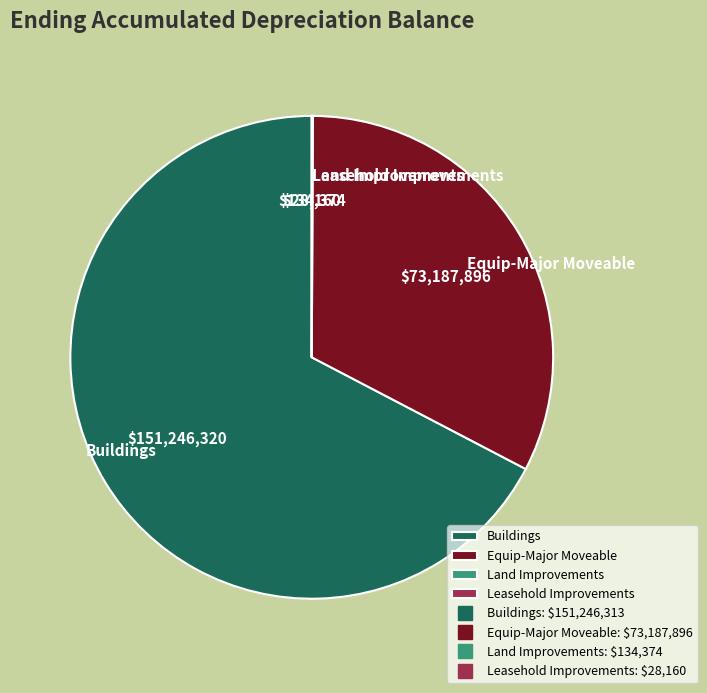

Which category has the biggest portion of the pie?

Buildings